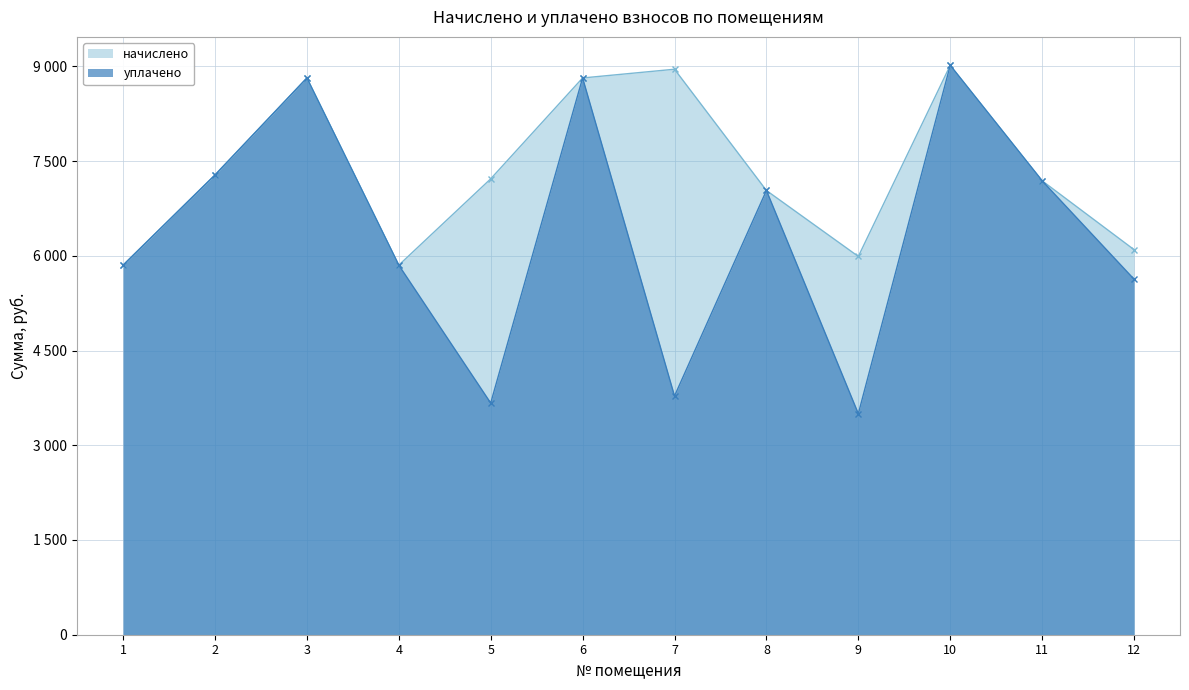

How many lines are shown in the chart?

2